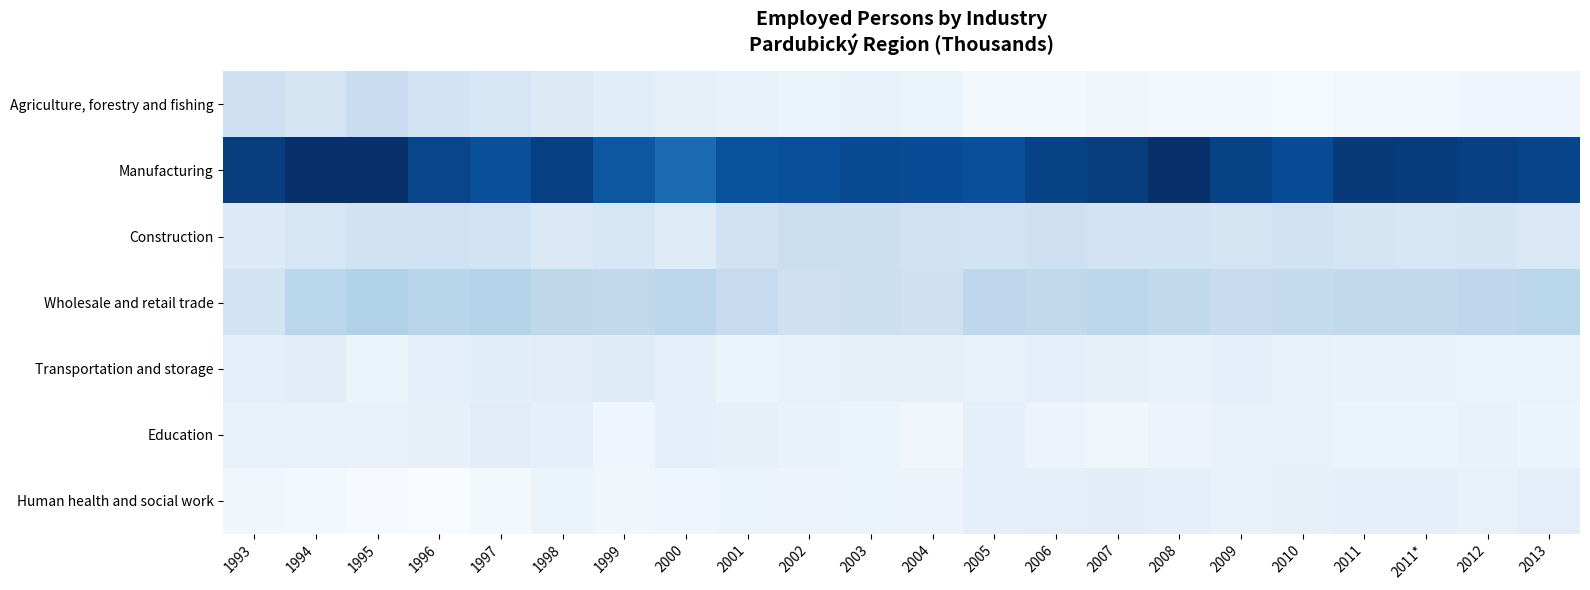

What is the spread (max minus min) of values at 1998?

65.9